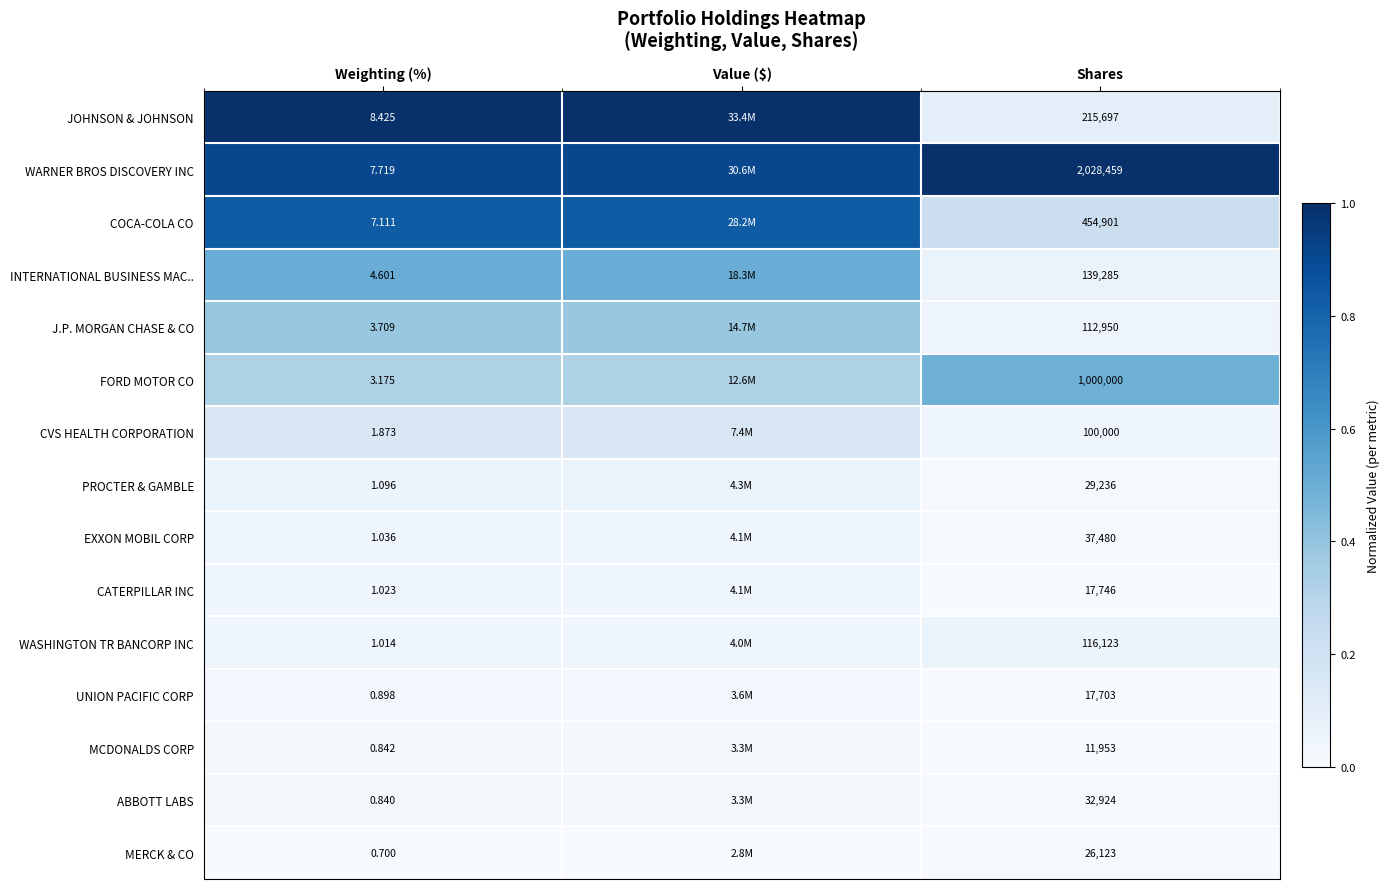

The value of UNION PACIFIC CORP at Shares is 0.0. True or false?

False